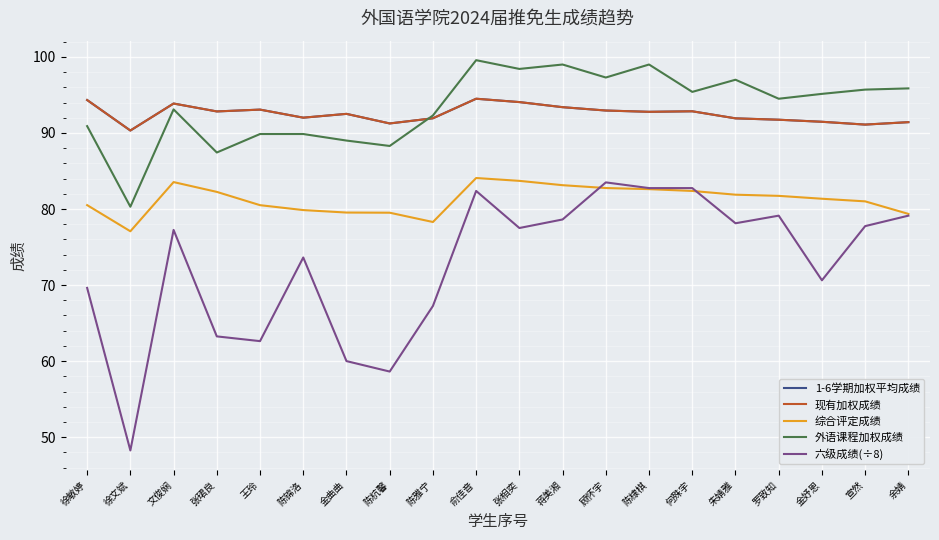

At which label does 外语课程加权成绩 reach its minimum?

徐文斌